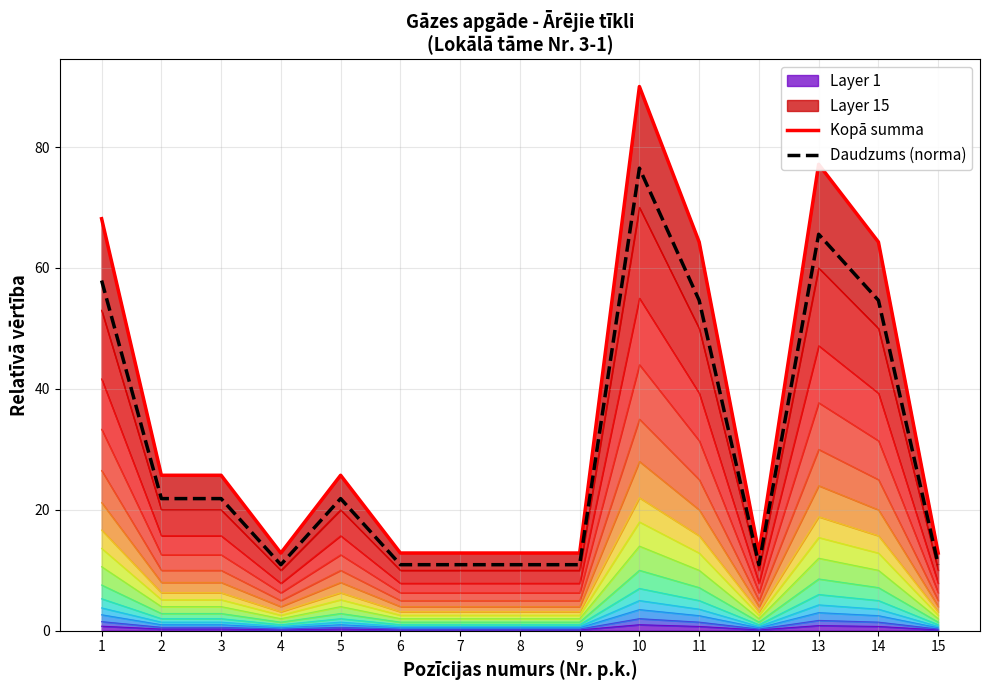

At which category does Kopā summa reach its first local valley?

4